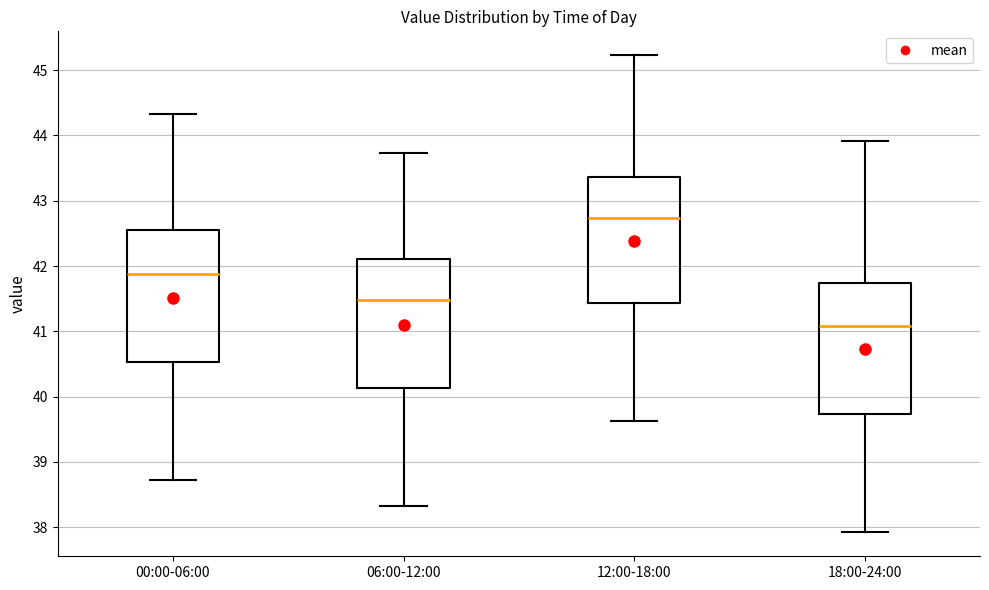

Where does the upper whisker of the box for 18:00-24:00 end on the y-axis? The values are not printed on the chart, so give them approximately, as read against the axis.

43.9